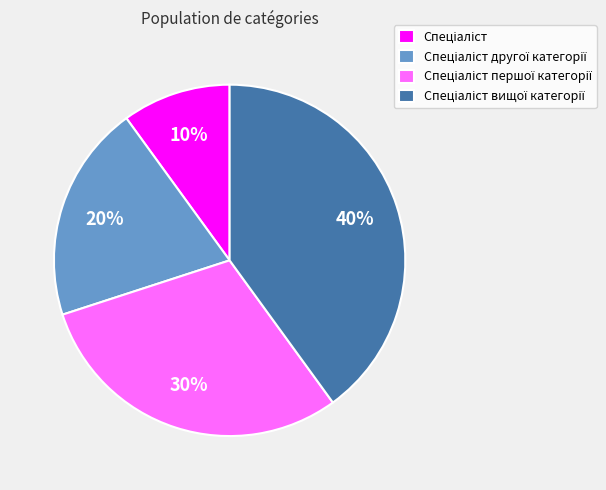

How many segments does this pie chart have?

4